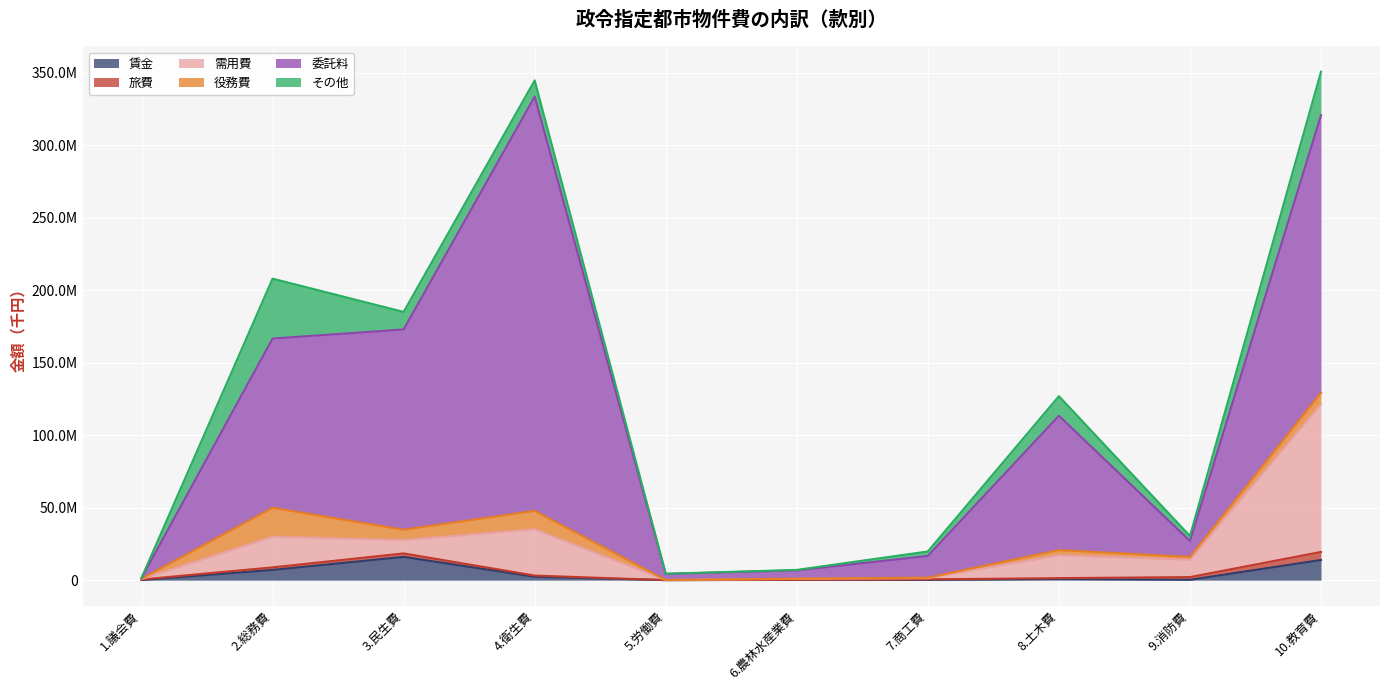

How many lines are shown in the chart?

6